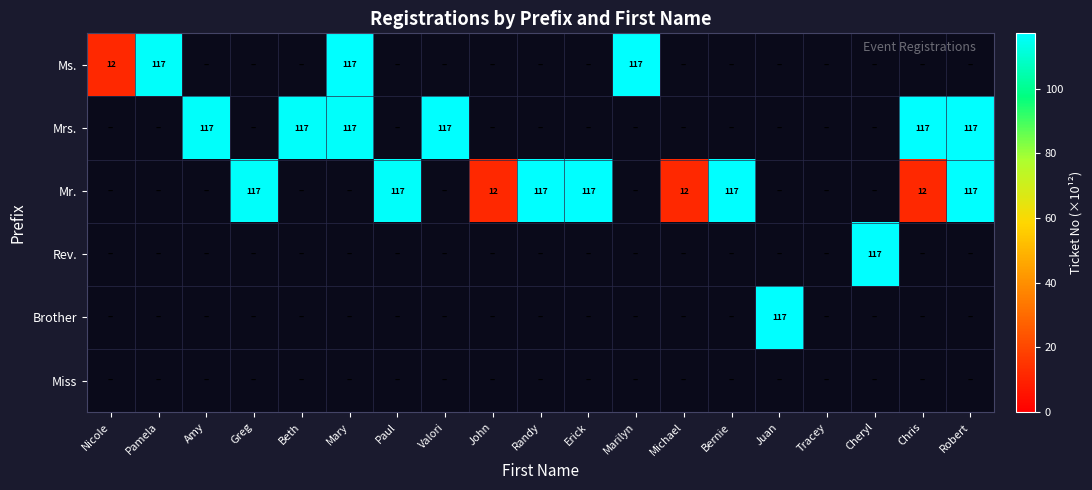

How many positive values does the Mr. series have?

9